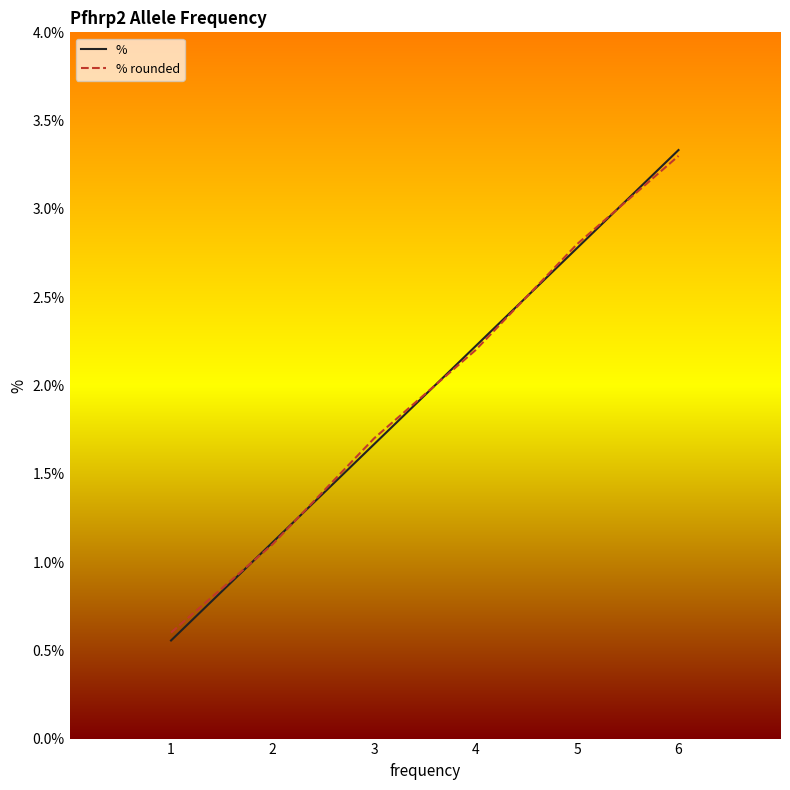

Where does the % rounded series first go above 2?

4